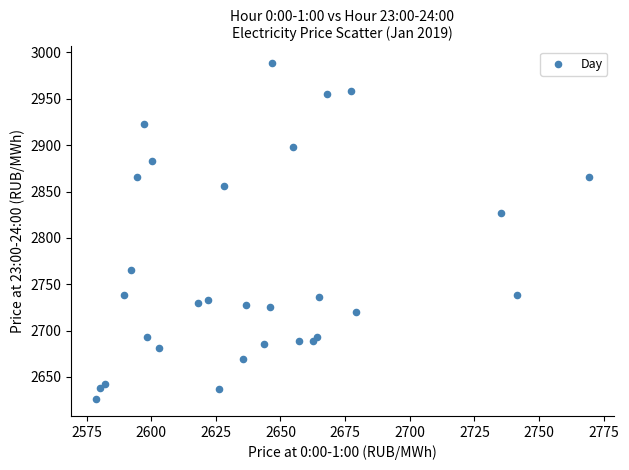

What is the range of Y values (max minus min)?

362.5